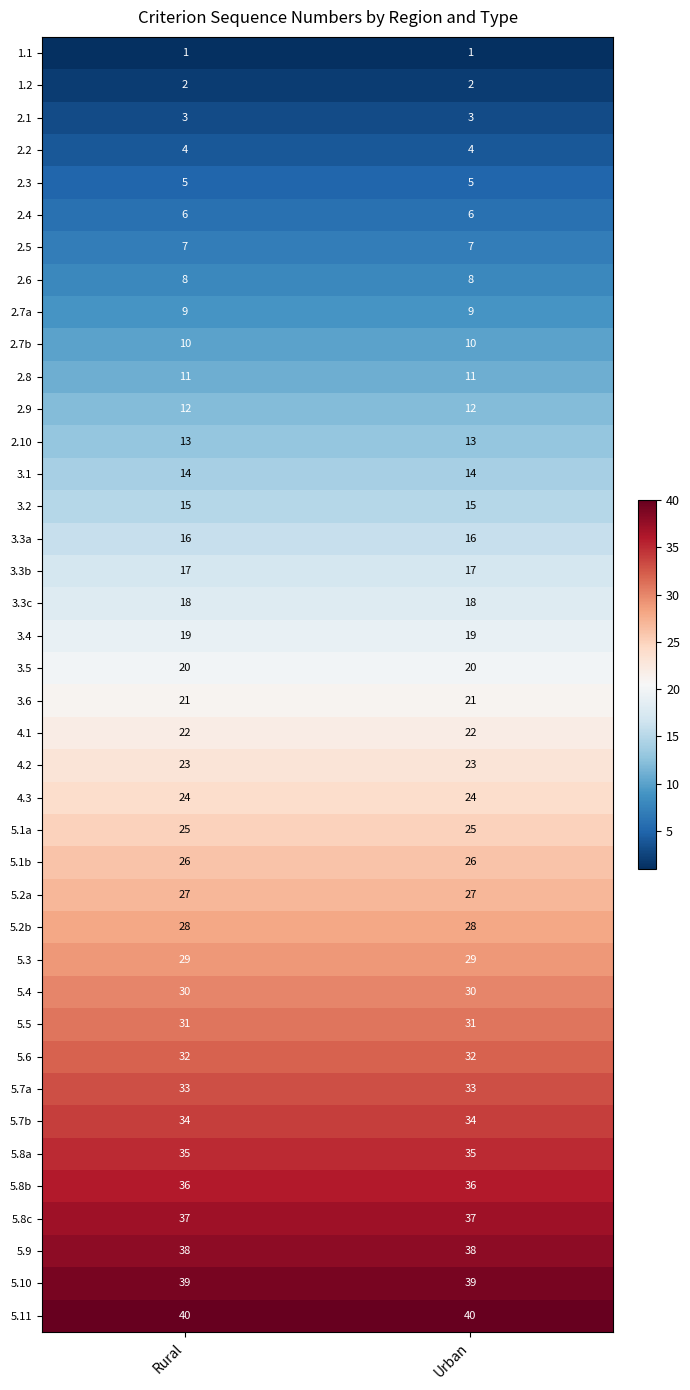

Rank the series at Rural from lowest to highest value.

1.1, 1.2, 2.1, 2.2, 2.3, 2.4, 2.5, 2.6, 2.7a, 2.7b, 2.8, 2.9, 2.10, 3.1, 3.2, 3.3a, 3.3b, 3.3c, 3.4, 3.5, 3.6, 4.1, 4.2, 4.3, 5.1a, 5.1b, 5.2a, 5.2b, 5.3, 5.4, 5.5, 5.6, 5.7a, 5.7b, 5.8a, 5.8b, 5.8c, 5.9, 5.10, 5.11